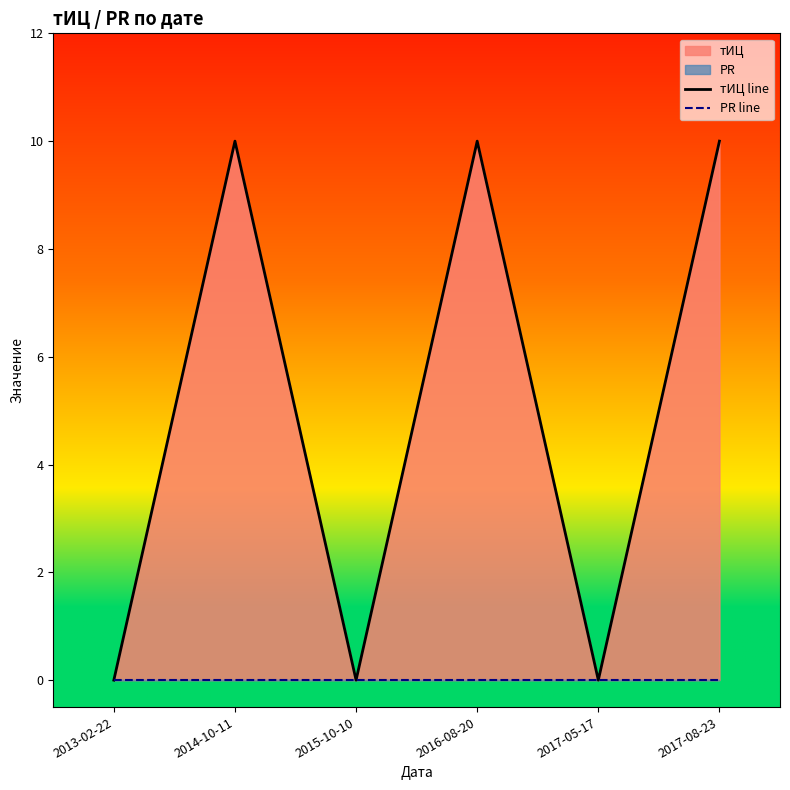

Between 2013-02-22 and 2016-08-20, which series saw the biggest shift?

тИЦ line